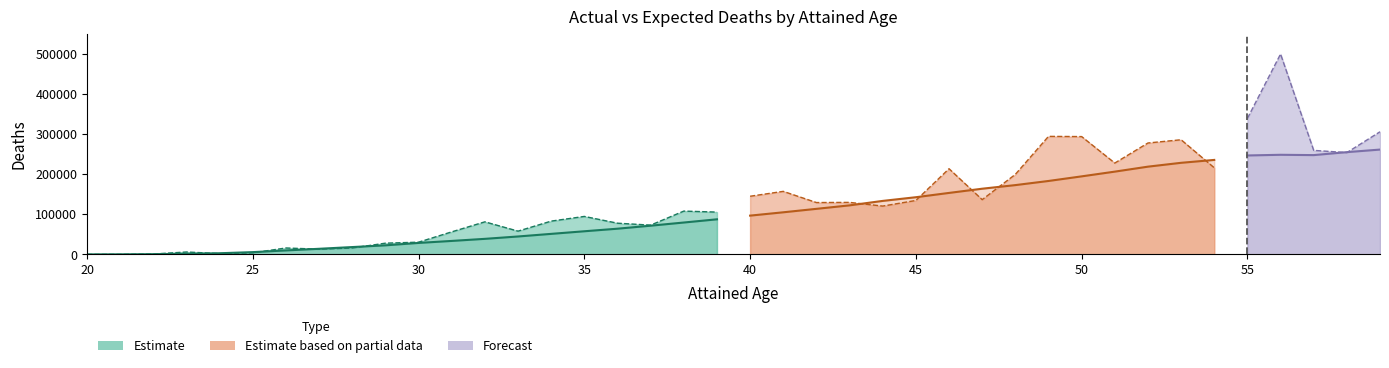

Where does the EXPECTED DEATHS series first go above 96700?

41